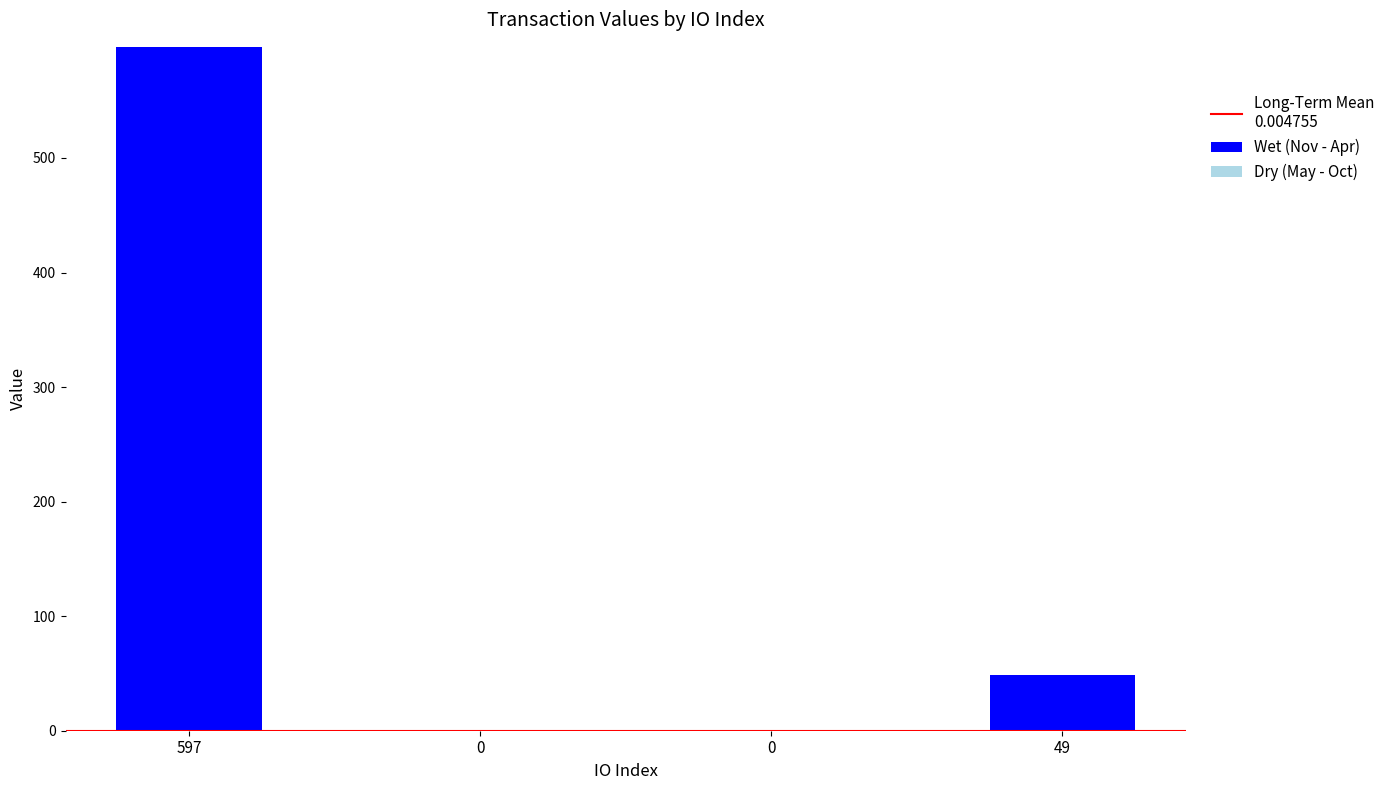

The value of Wet (Nov - Apr) at 0 is 310.7. True or false?

False